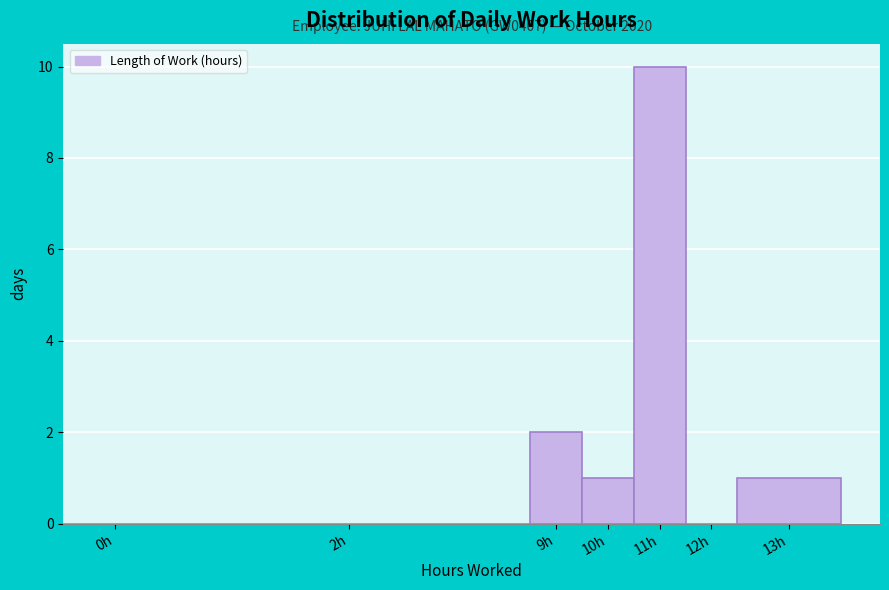

Reading left to right, list all the values displayed in this chart.

0h=0	2h=0	9h=2	10h=1	11h=10	12h=0	13h=1